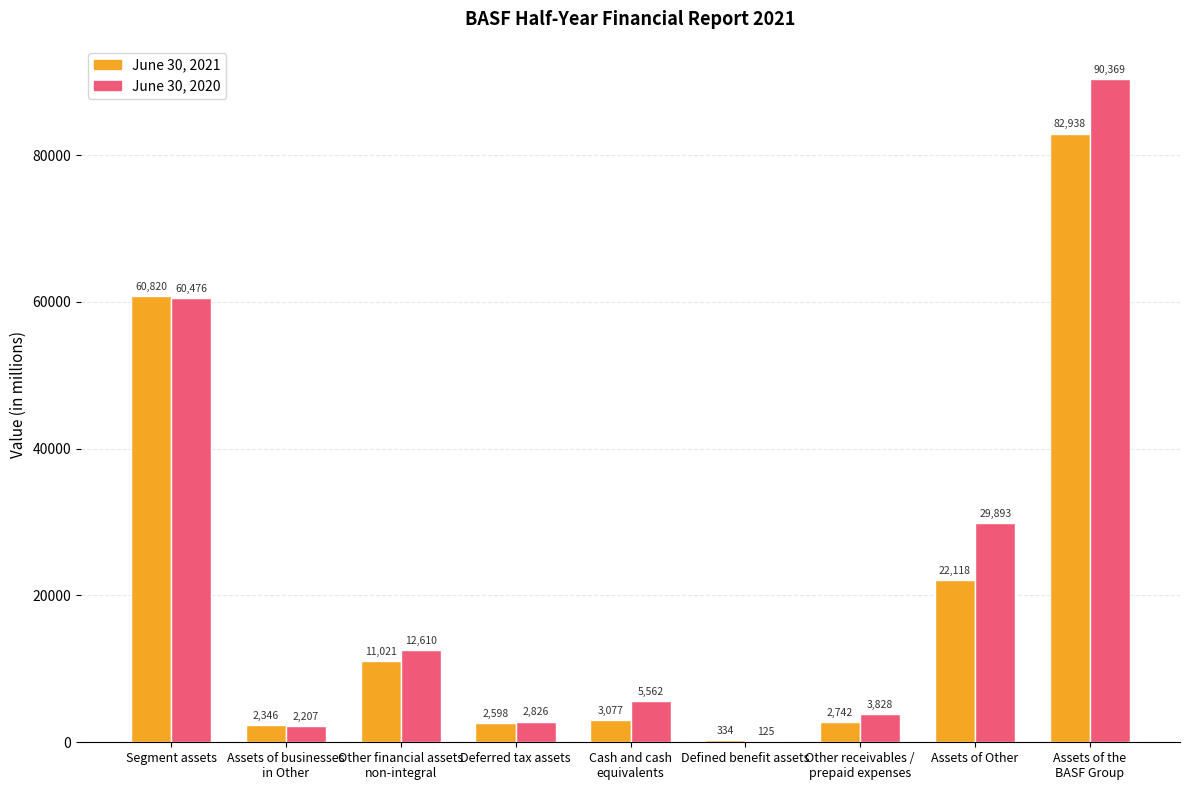

At which category is the sum across all series the highest?

Assets of the
BASF Group